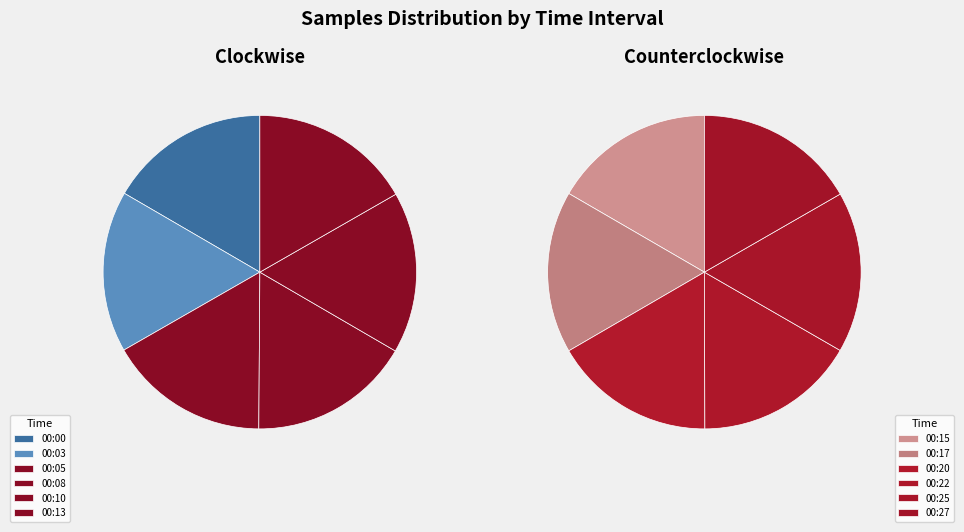

What is the largest slice in the pie chart?

00:08